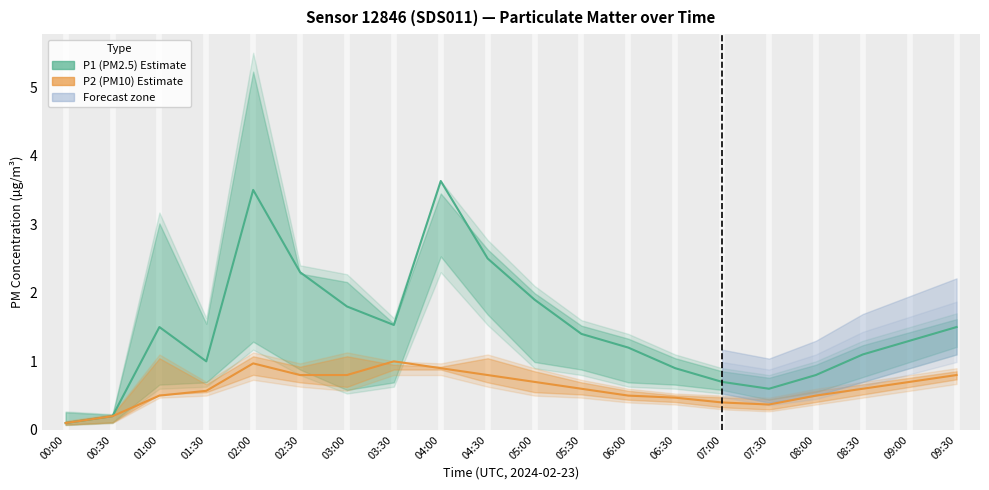

What is the difference between the highest and lowest values at 05:00?

1.2